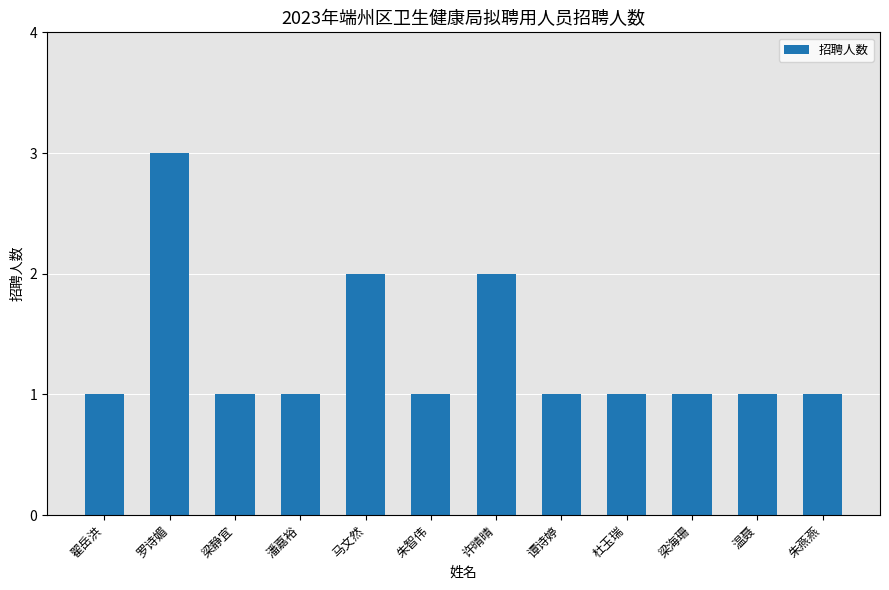

What is the label of the 1st bar from the left?

翟岳洪